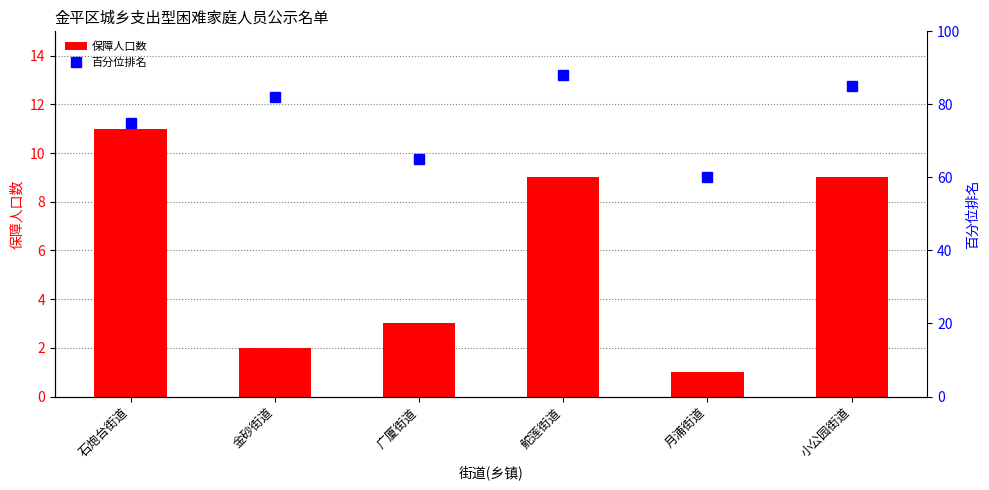

What is the sum of all 百分位排名 values?

455